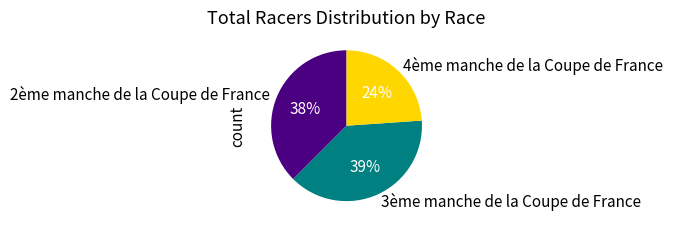

To the nearest percent, what is the difference between the largest and smallest slice percentages?

15%